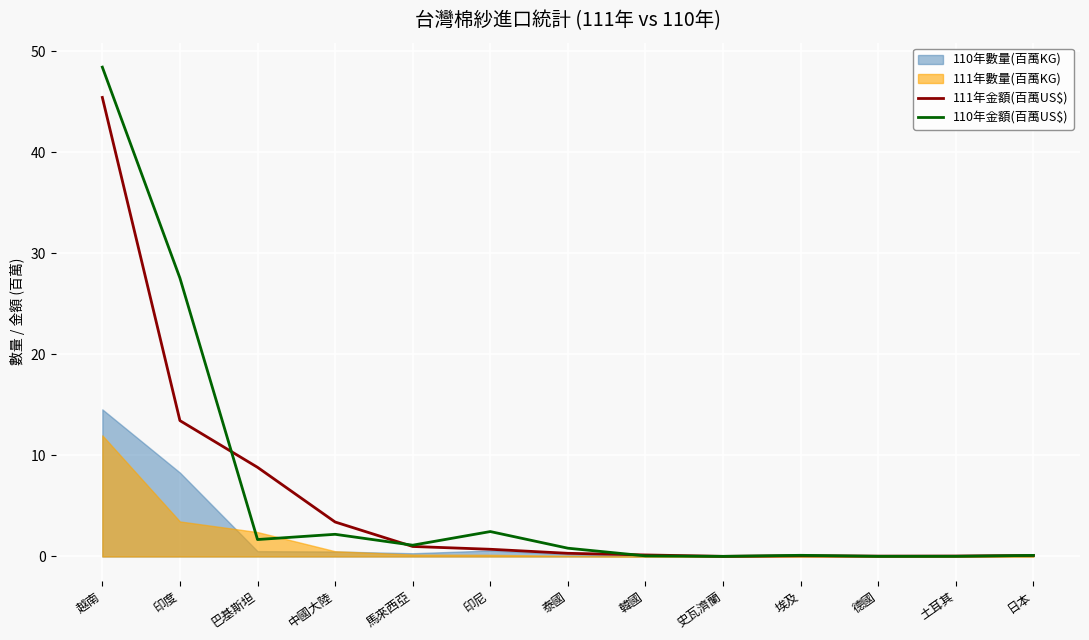

The 111年金額(百萬US$) series shows 13.4 at 印度. True or false?

True